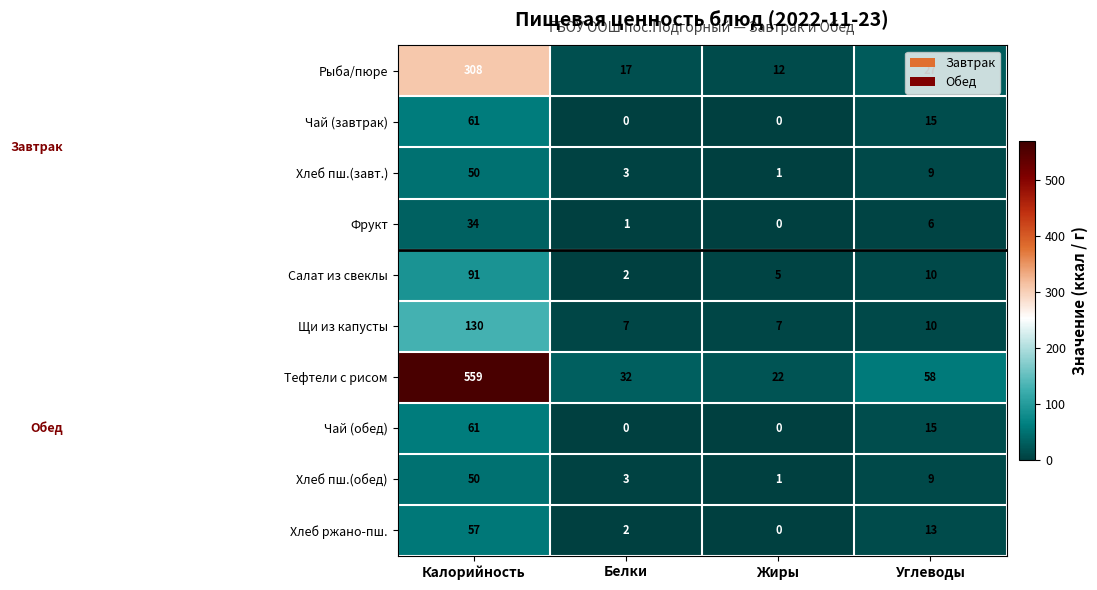

At which label is Салат из свеклы closest to 46?

Углеводы